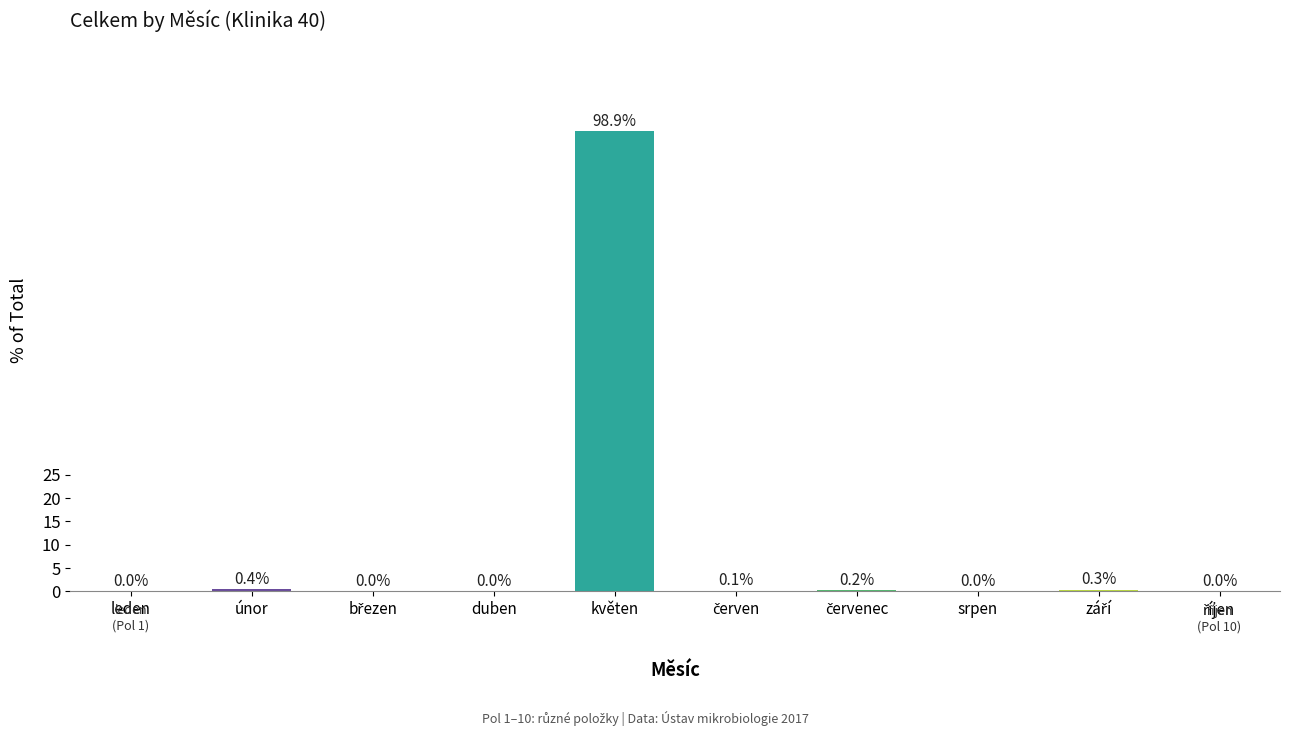

What is the sum of the values at srpen and květen?

98.9